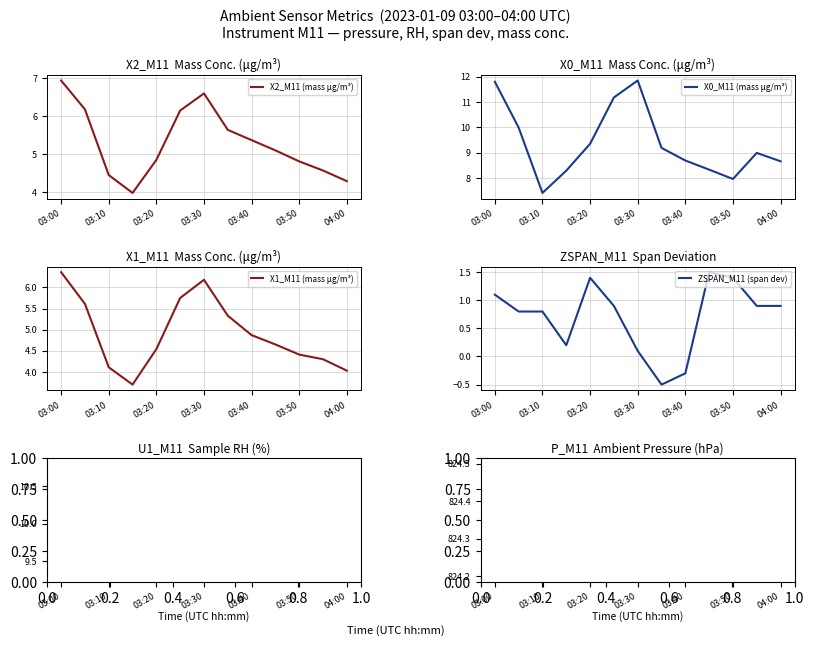

Where is the first local maximum for X2_M11 (mass μg/m³)?

03:30